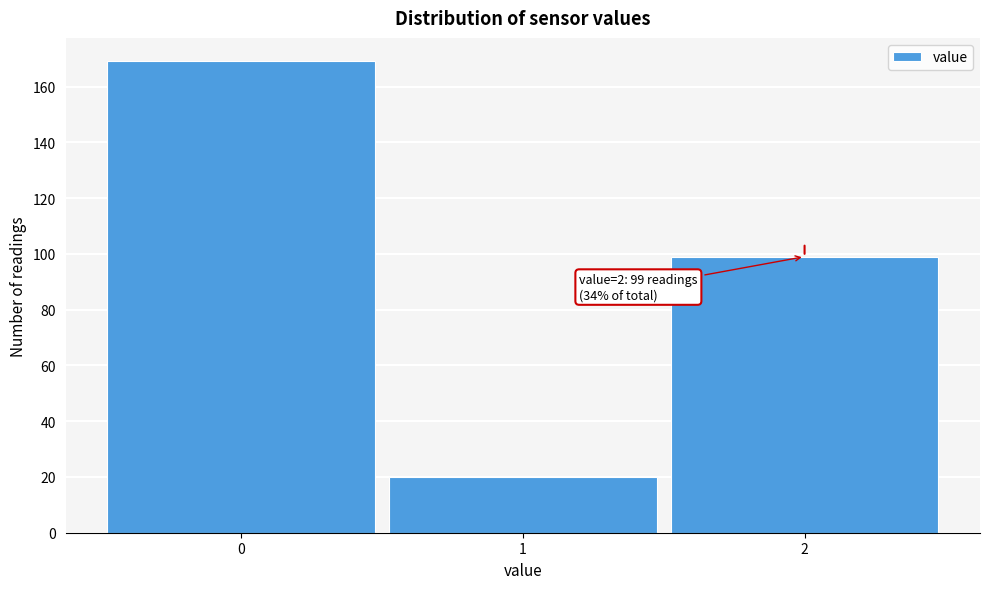

Reading left to right, what are all the values shown in this chart?

0=169	1=20	2=99